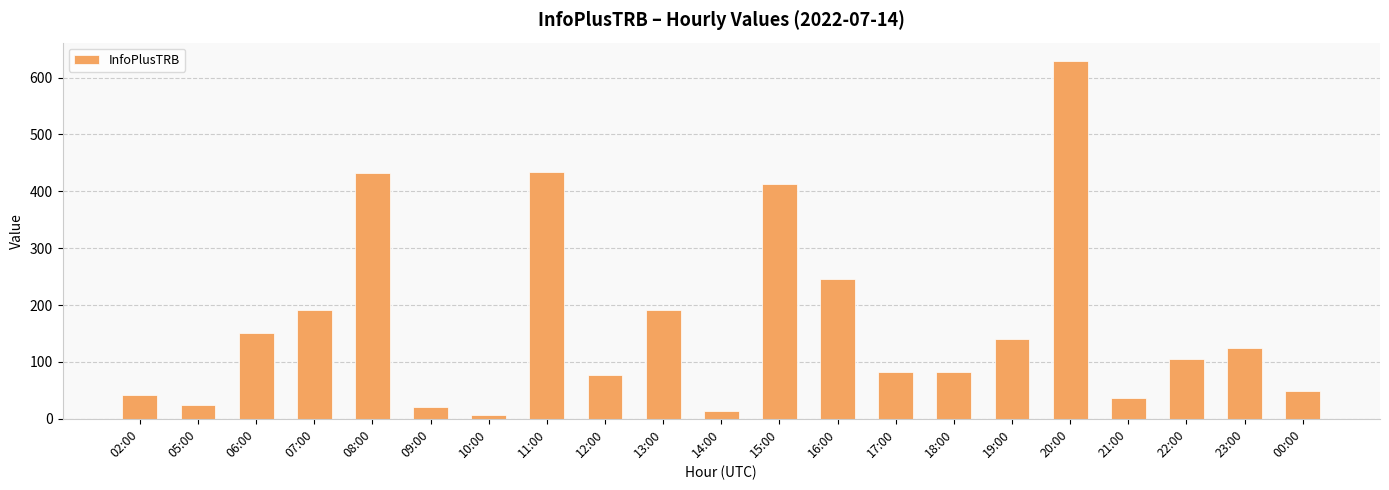

The value at 13:00 is 263. True or false?

False